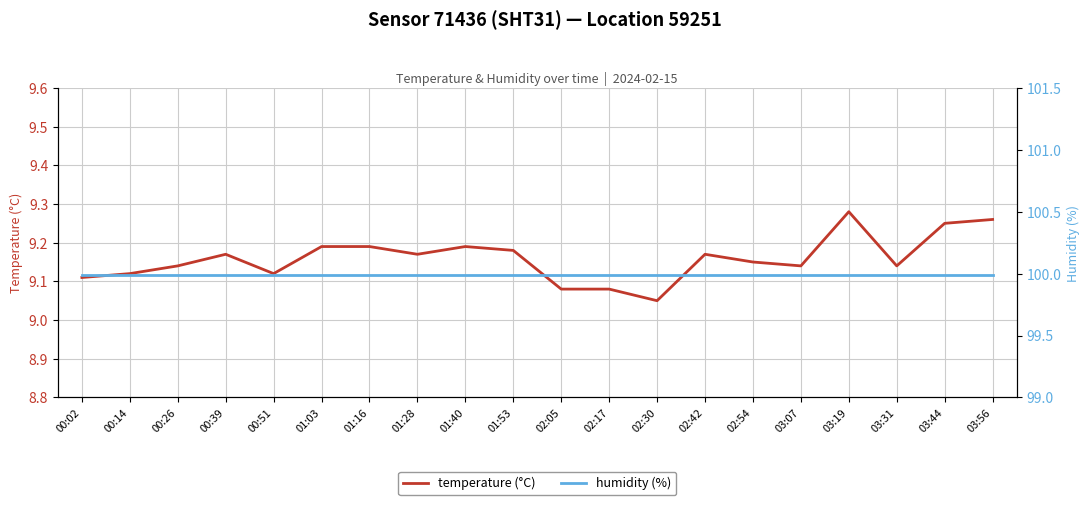

What are all the series names shown in the legend?

temperature (°C), humidity (%)